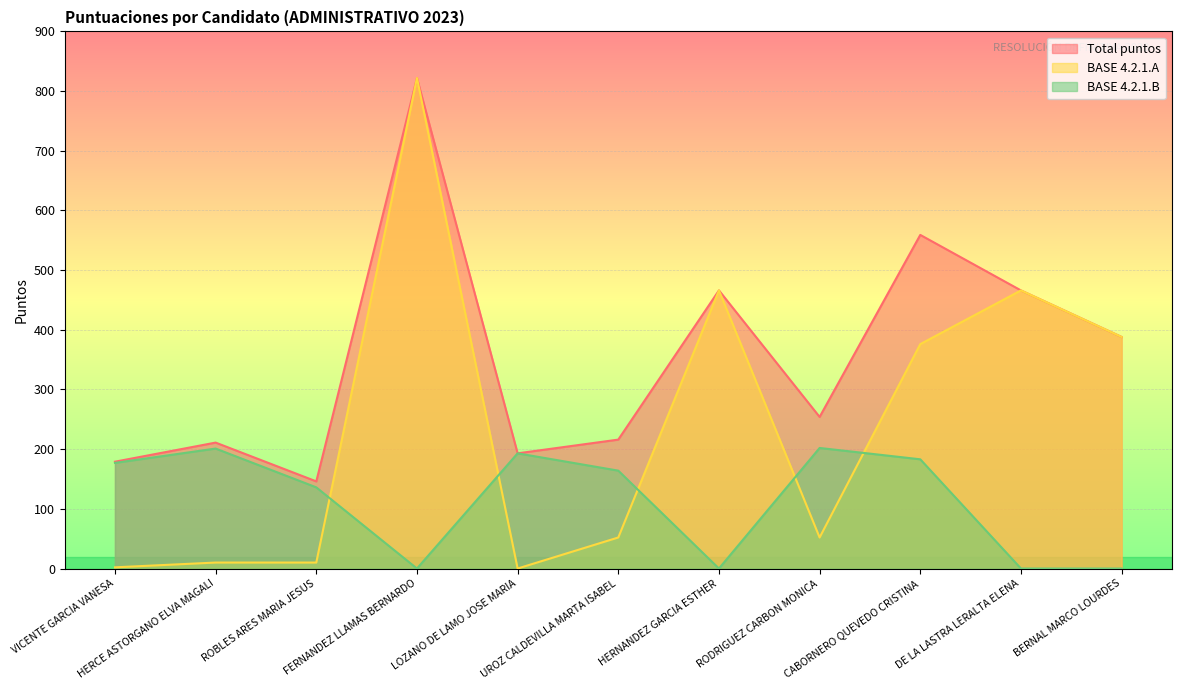

Reading left to right, transcribe all the data shown in this chart.

Total puntos: VICENTE GARCIA VANESA=179	HERCE ASTORGANO ELVA MAGALI=211	ROBLES ARES MARIA JESUS=146	FERNANDEZ LLAMAS BERNARDO=822	LOZANO DE LAMO JOSE MARIA=193	UROZ CALDEVILLA MARTA ISABEL=216	HERNANDEZ GARCIA ESTHER=466	RODRIGUEZ CARBON MONICA=254	CABORNERO QUEVEDO CRISTINA=559	DE LA LASTRA LERALTA ELENA=466	BERNAL MARCO LOURDES=388
BASE 4.2.1.A: VICENTE GARCIA VANESA=2	HERCE ASTORGANO ELVA MAGALI=10	ROBLES ARES MARIA JESUS=10	FERNANDEZ LLAMAS BERNARDO=822	LOZANO DE LAMO JOSE MARIA=0	UROZ CALDEVILLA MARTA ISABEL=52	HERNANDEZ GARCIA ESTHER=466	RODRIGUEZ CARBON MONICA=52	CABORNERO QUEVEDO CRISTINA=376	DE LA LASTRA LERALTA ELENA=466	BERNAL MARCO LOURDES=388
BASE 4.2.1.B: VICENTE GARCIA VANESA=177	HERCE ASTORGANO ELVA MAGALI=201	ROBLES ARES MARIA JESUS=136	FERNANDEZ LLAMAS BERNARDO=0	LOZANO DE LAMO JOSE MARIA=193	UROZ CALDEVILLA MARTA ISABEL=164	HERNANDEZ GARCIA ESTHER=0	RODRIGUEZ CARBON MONICA=202	CABORNERO QUEVEDO CRISTINA=183	DE LA LASTRA LERALTA ELENA=0	BERNAL MARCO LOURDES=0